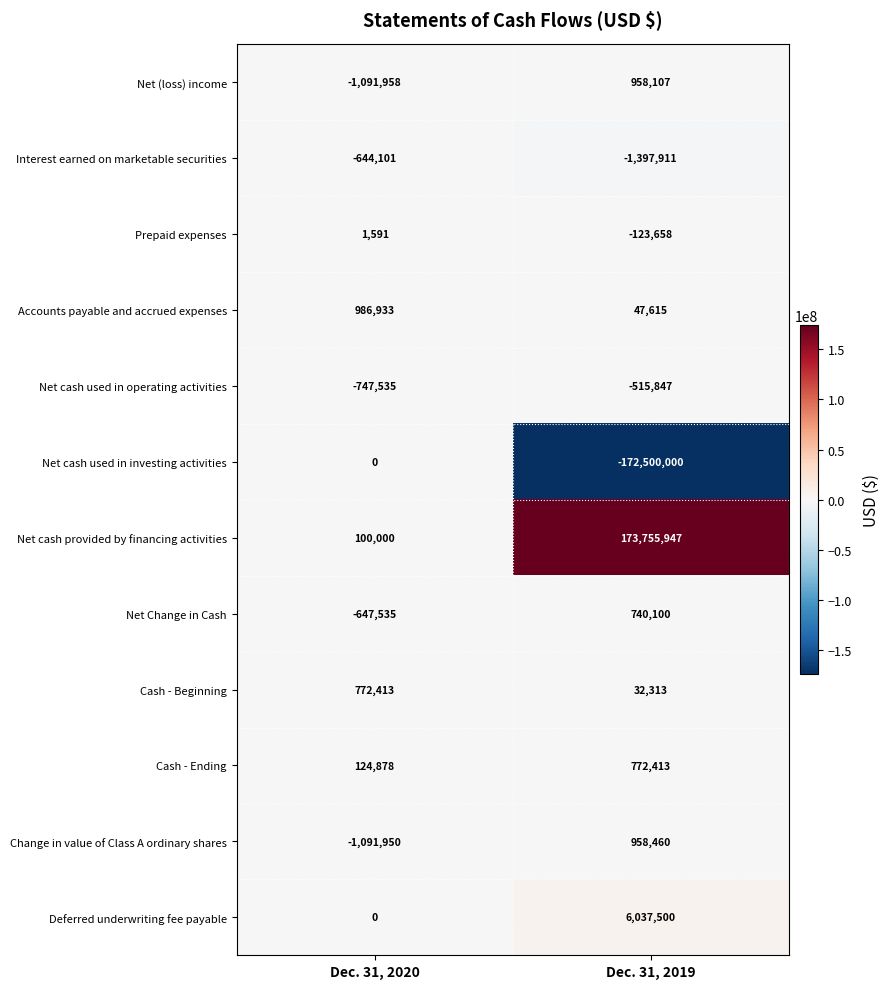

Which label corresponds to the smallest value in the chart?

Dec. 31, 2019